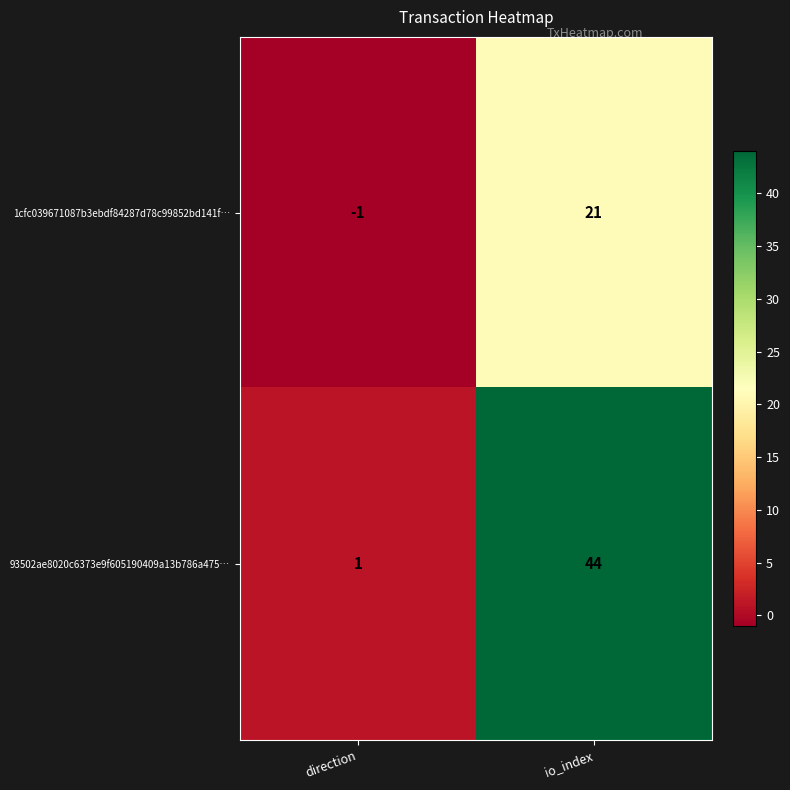

Rank the series at io_index from lowest to highest value.

1cfc039671087b3ebdf84287d78c99852bd141f…, 93502ae8020c6373e9f605190409a13b786a475…